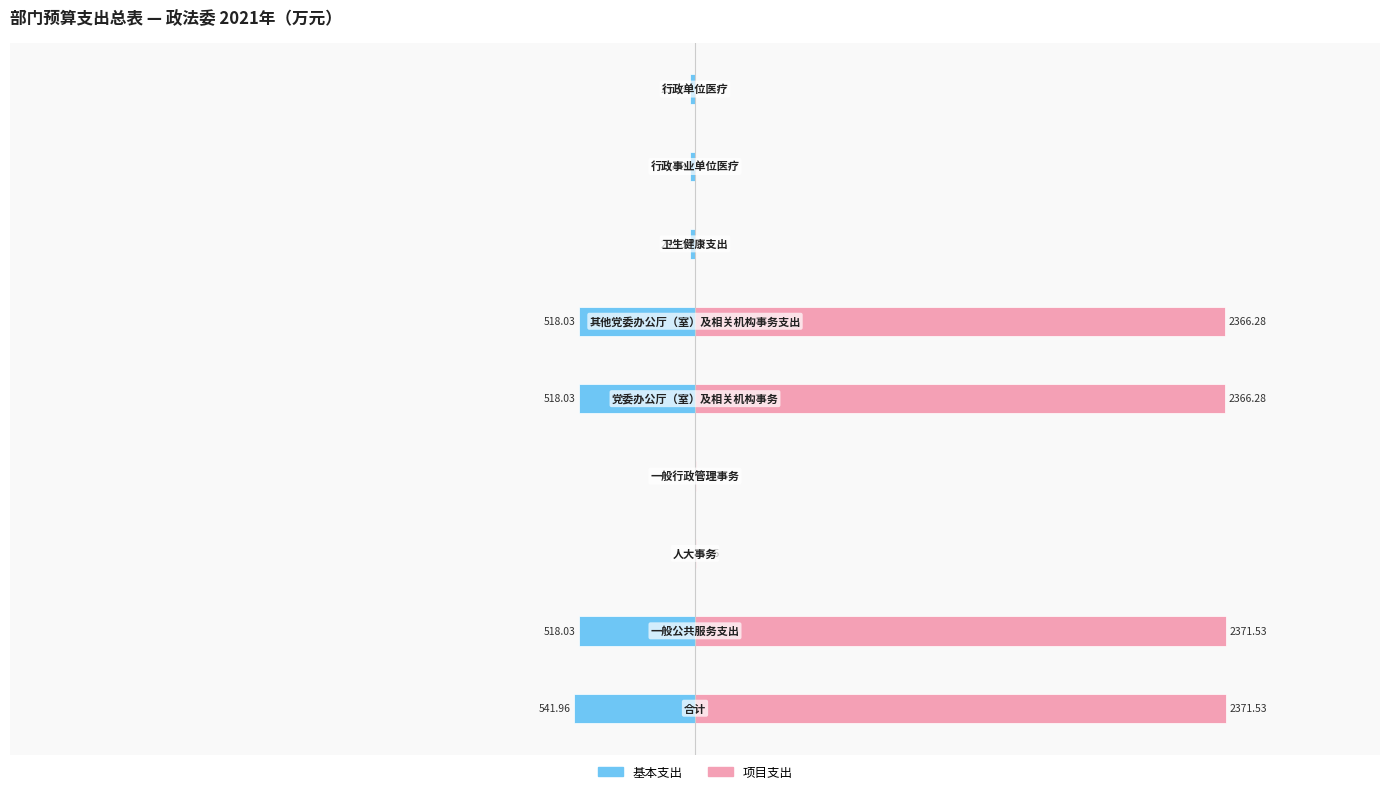

What is the value of the 基本支出 bar at the 2nd from the left?

-17.8